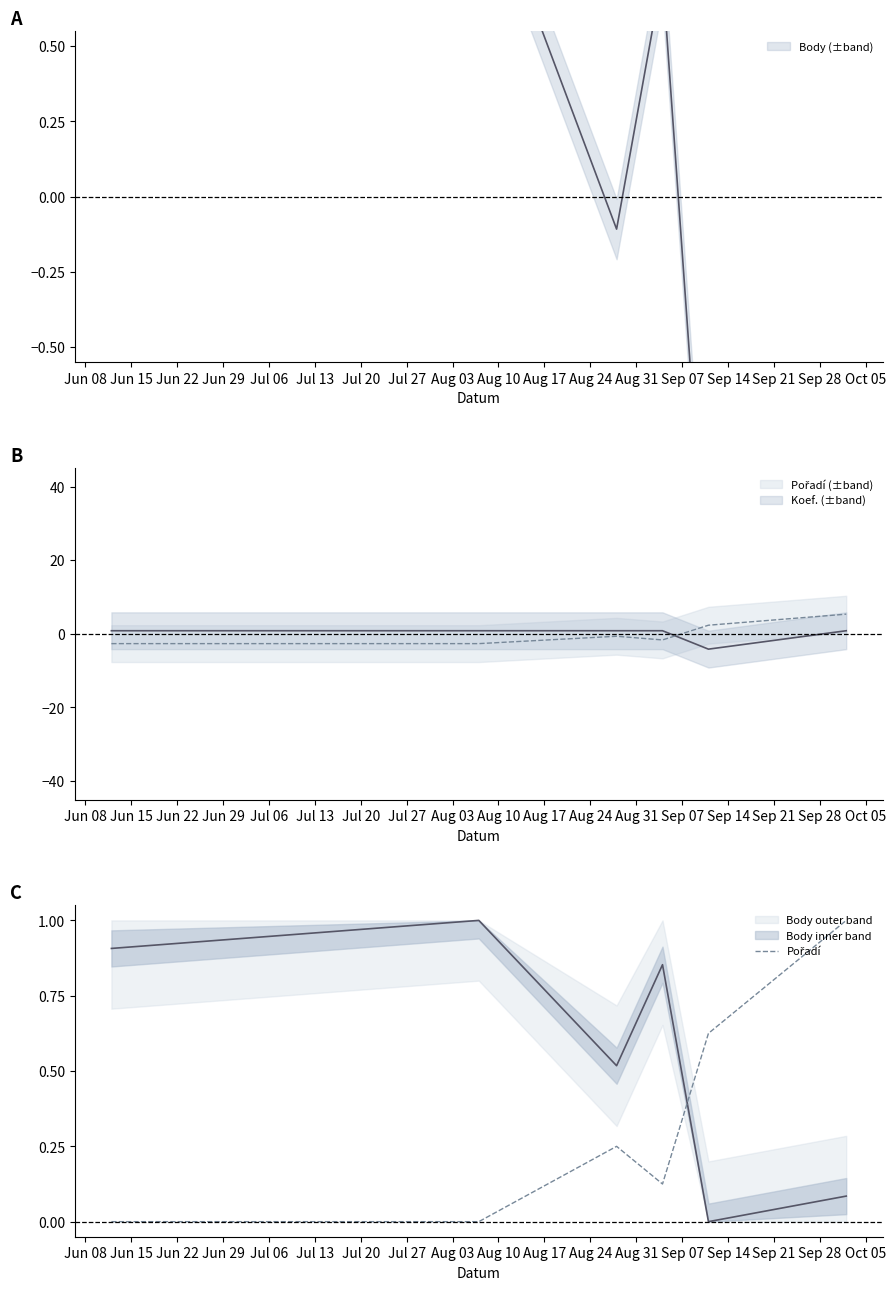

Is it true that the value at Jun 15 is 0.3?

False